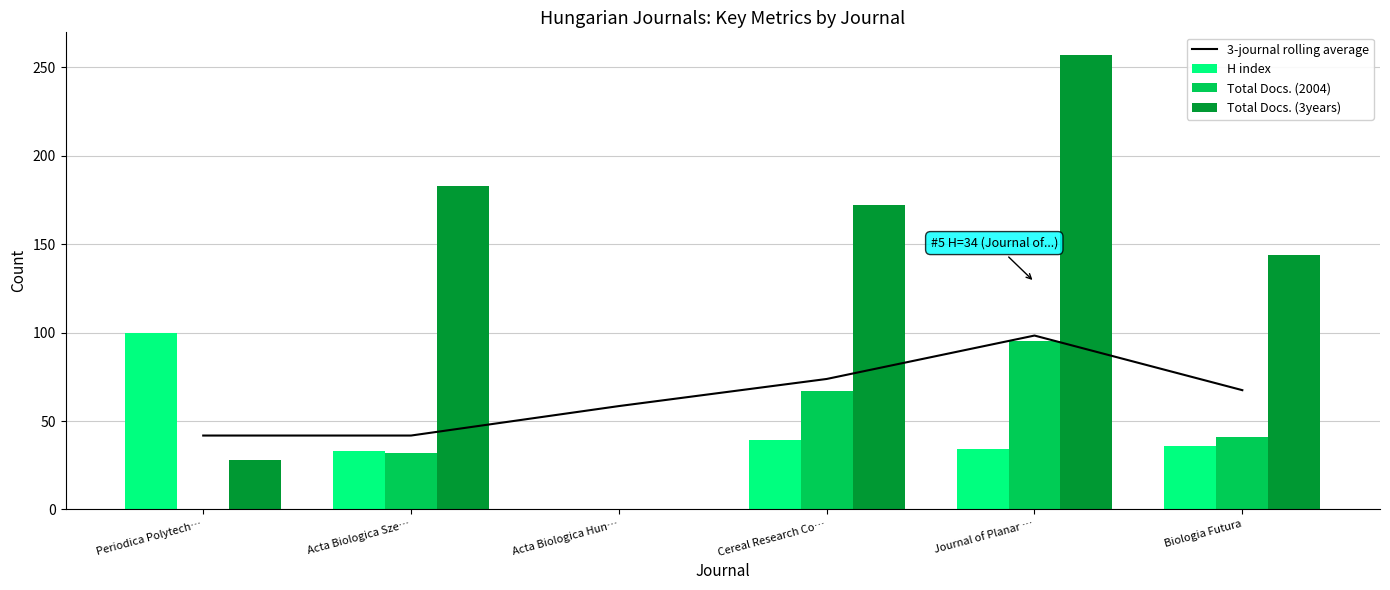

What is the total value across all series at Periodica Polytech…?

169.8